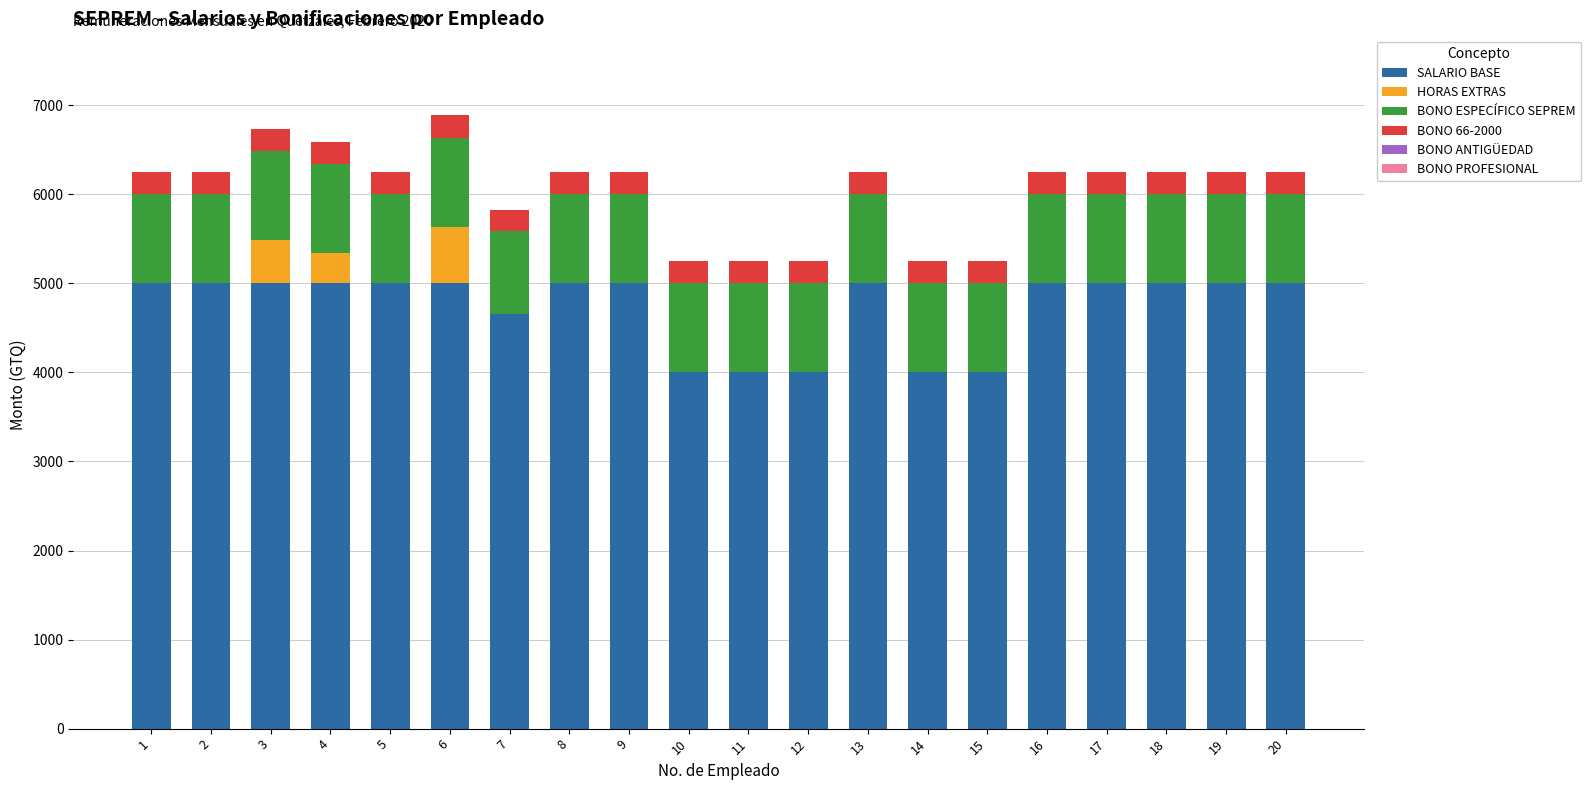

What is the total value across all series at 5?

6250.0